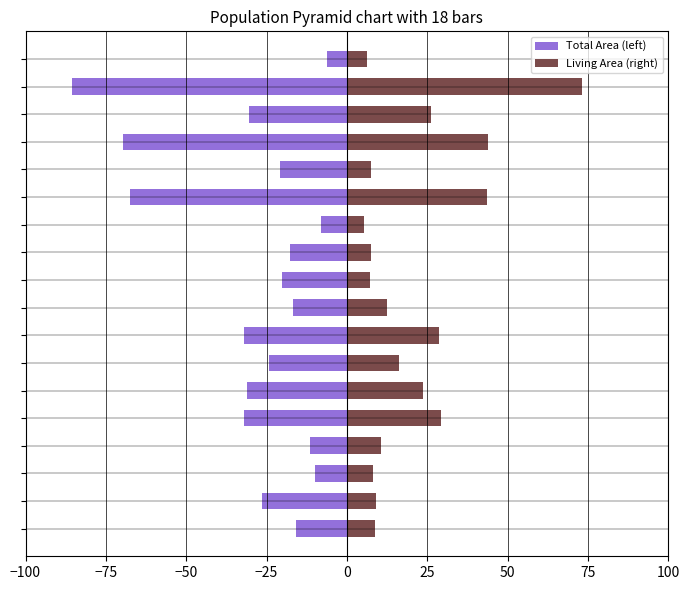

Rank the series at −75 from highest to lowest value.

Living Area (right), Total Area (left)